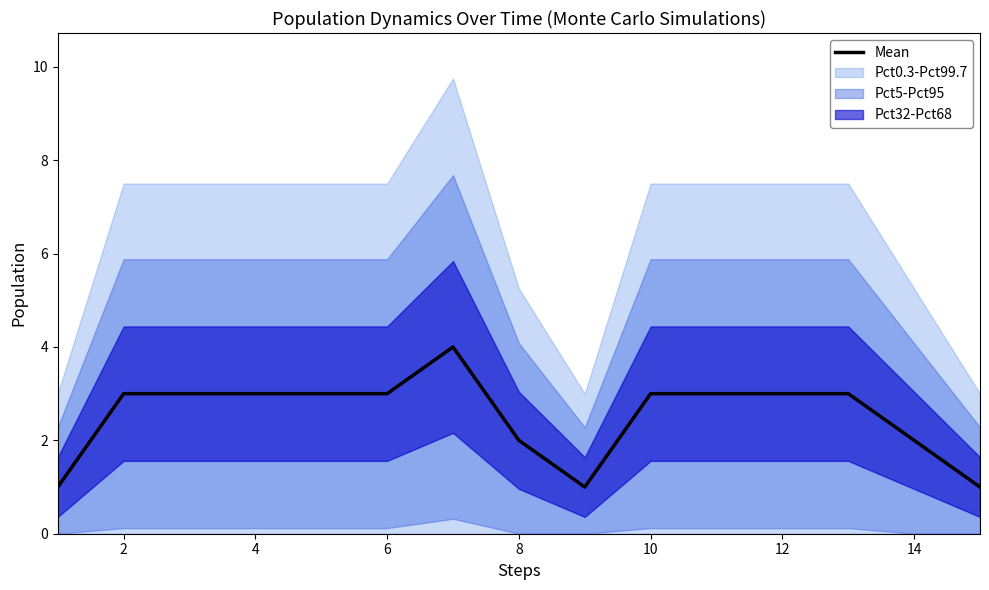

True or false: Mean has a value of 2 at 14.

True